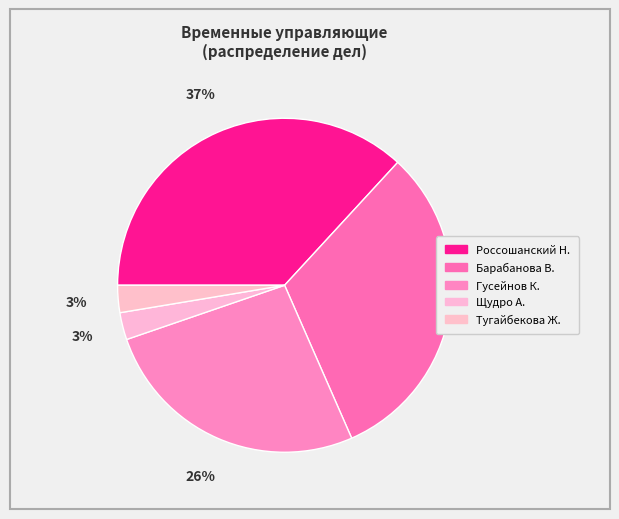

Which category has the smallest portion of the pie?

Щудро Александр Александрович